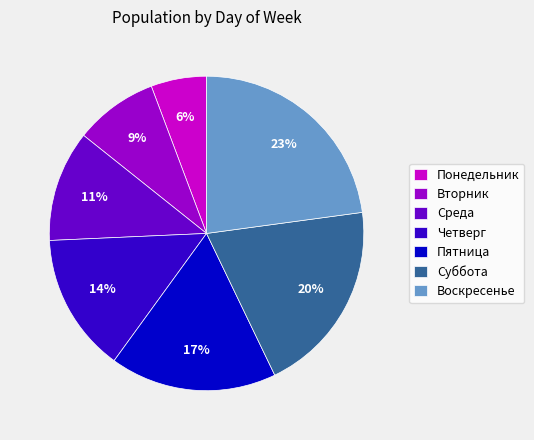

Approximately how many times larger is the value at Понедельник compared to Вторник?

0.7